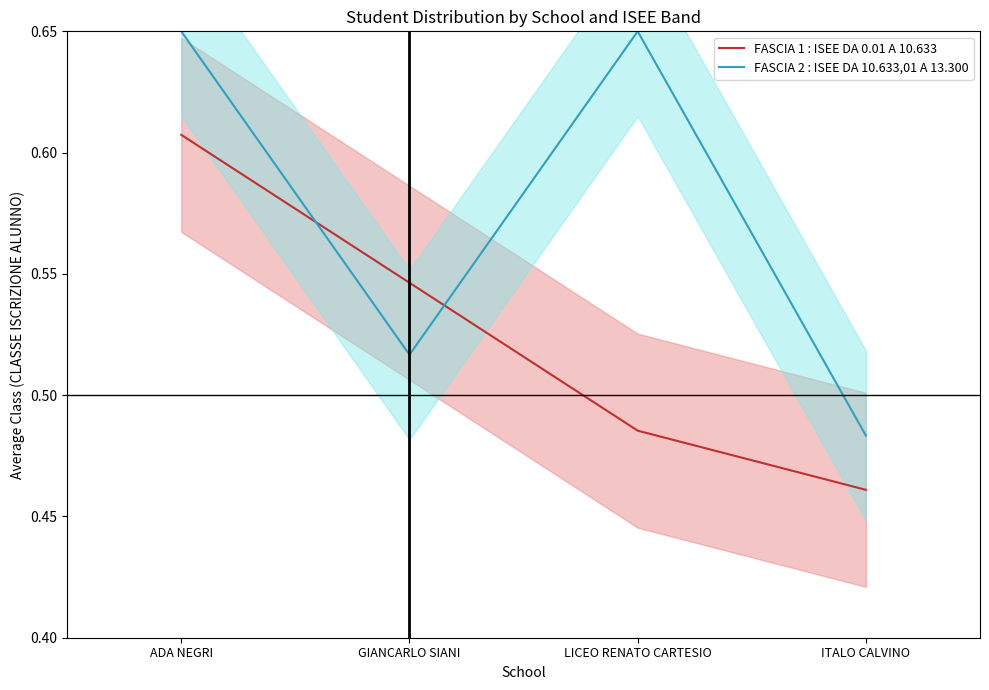

True or false: FASCIA 1 : ISEE DA 0.01 A 10.633 has more than 2 interior local peaks.

False